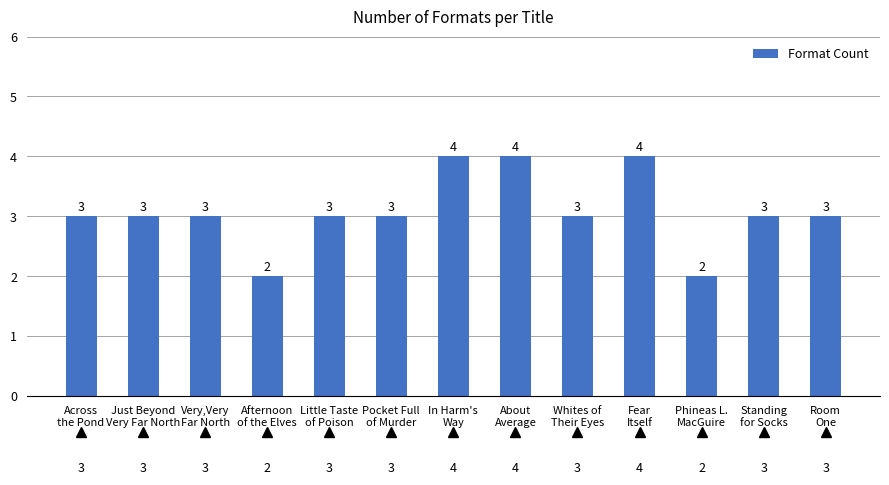

Count the values in the range 3 to 4.

11